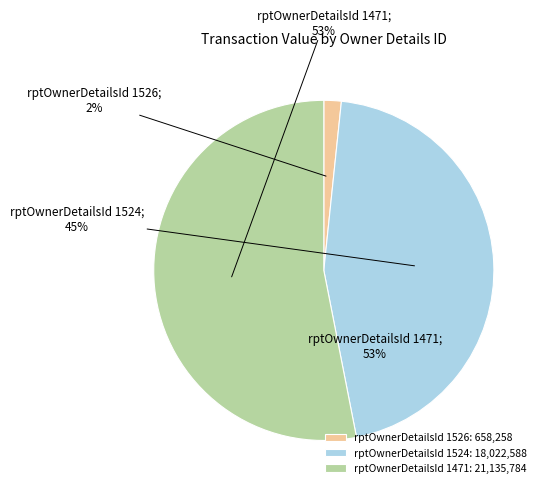

To the nearest percent, what is the average slice percentage?

33%